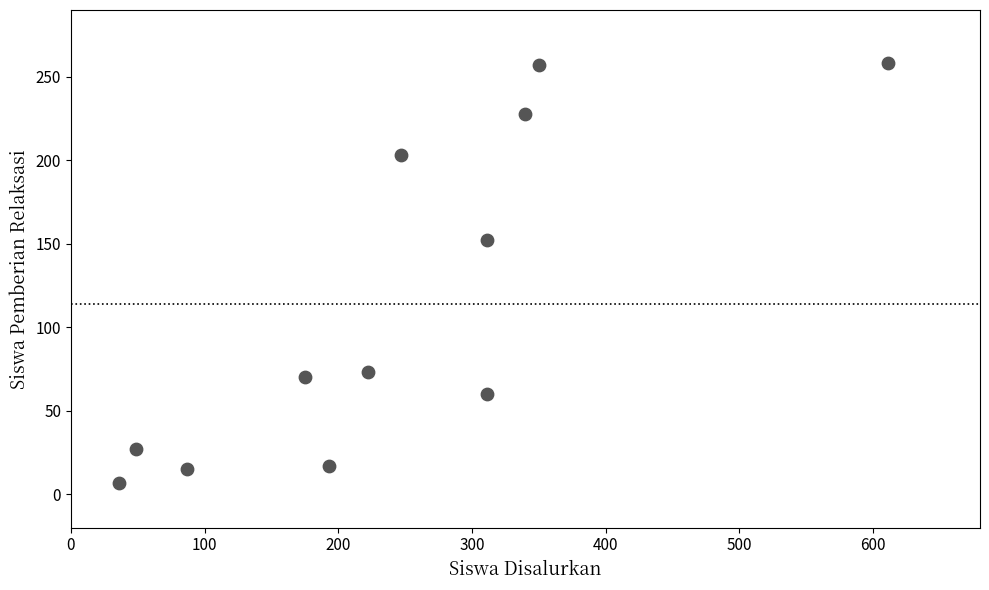

What Y value in the scatter plot is closest to 132?

152